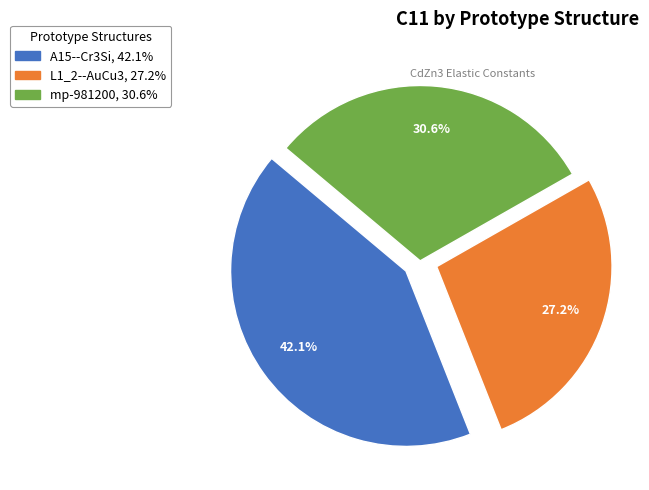

Does mp-981200 account for over 50% of the chart?

No